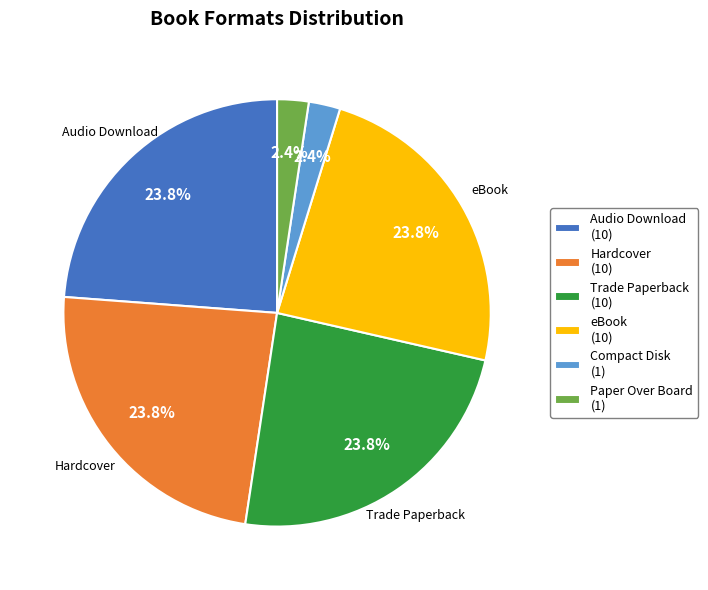

Combined, do Audio Download (10) and Hardcover (10) account for over 50%?

No